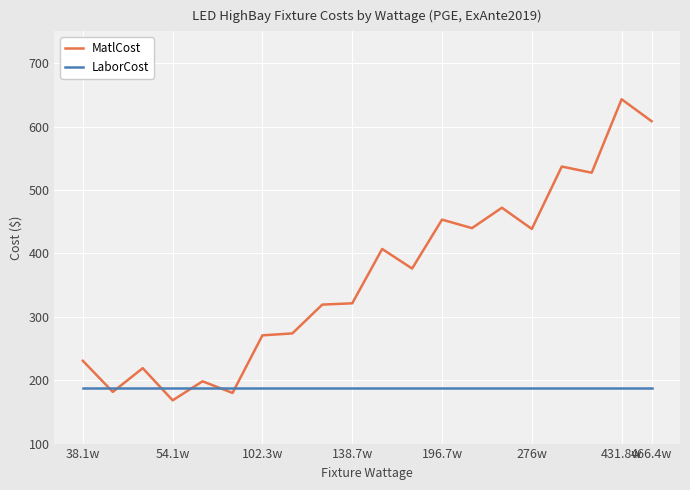

Which series has the largest total across all categories?

MatlCost